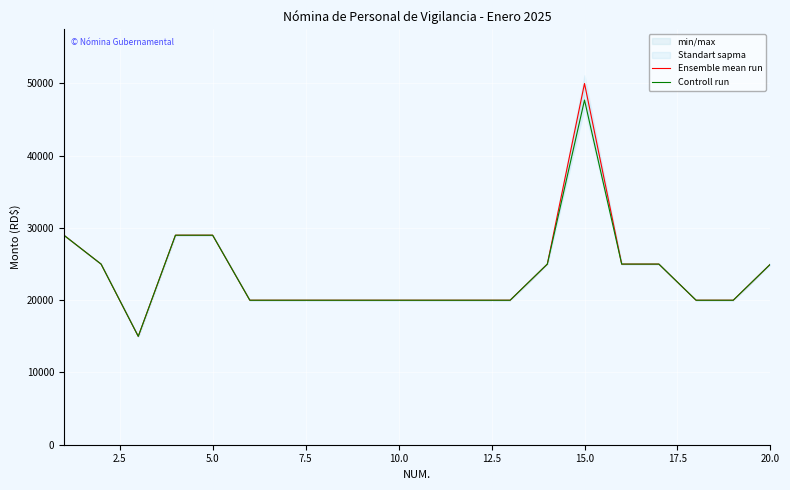

True or false: Ensemble mean run has a value of 43283.8 at 15.

False